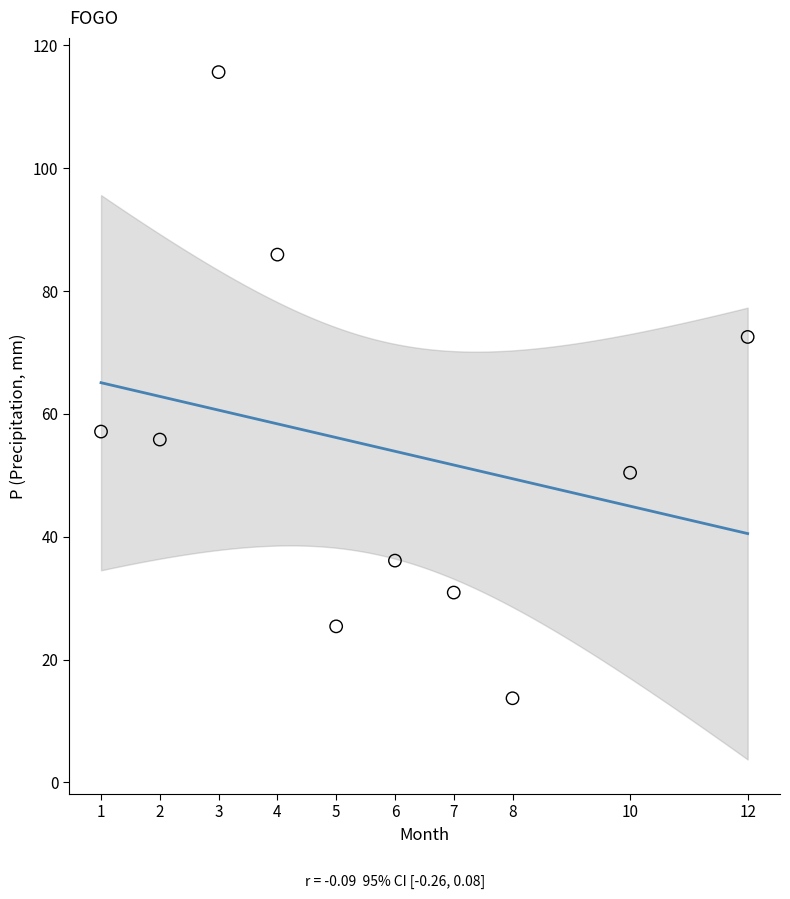

What is the average Y value?

54.3